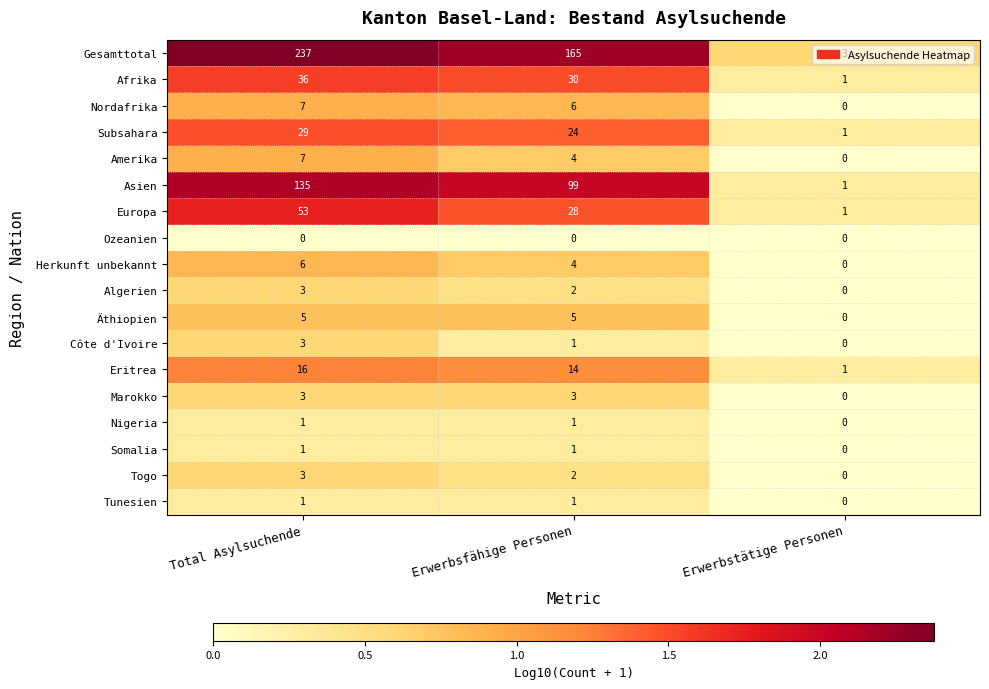

What is the spread (max minus min) of values at Total Asylsuchende?

237